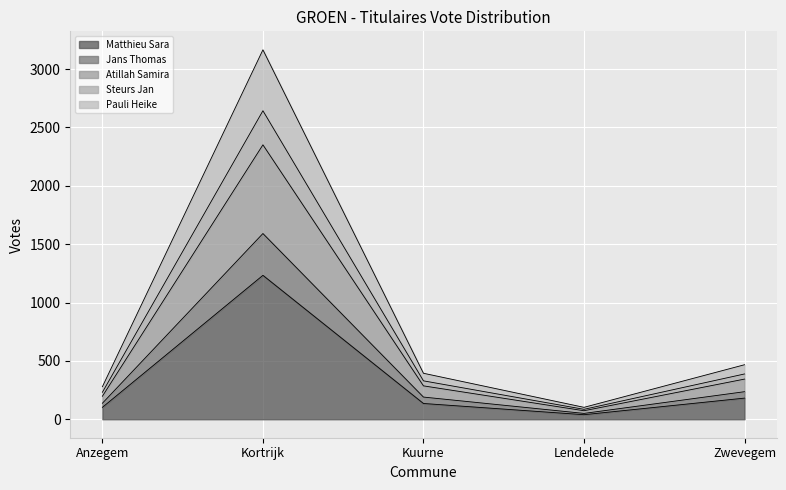

What is the maximum value shown in the chart?

3165